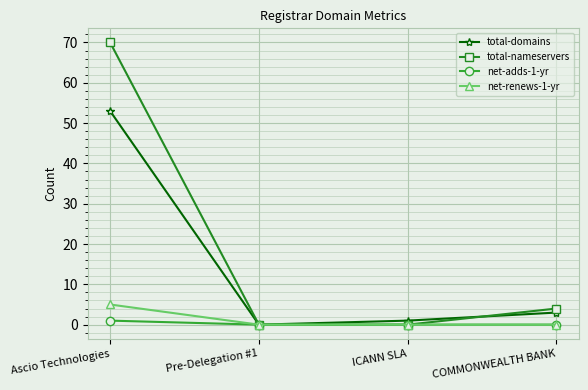

What is the label of the 1st point from the left?

Ascio Technologies